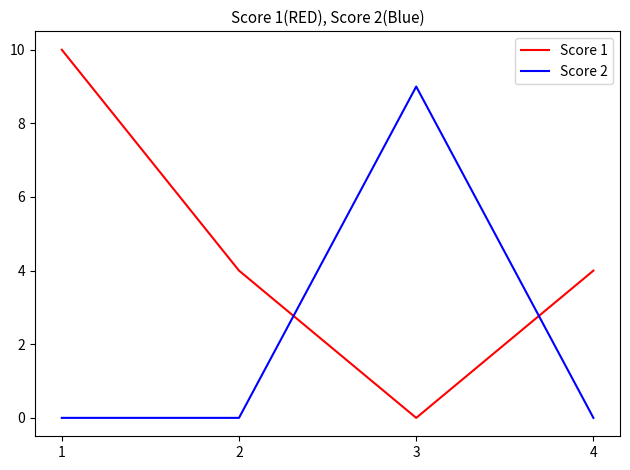

How many lines are shown in the chart?

2